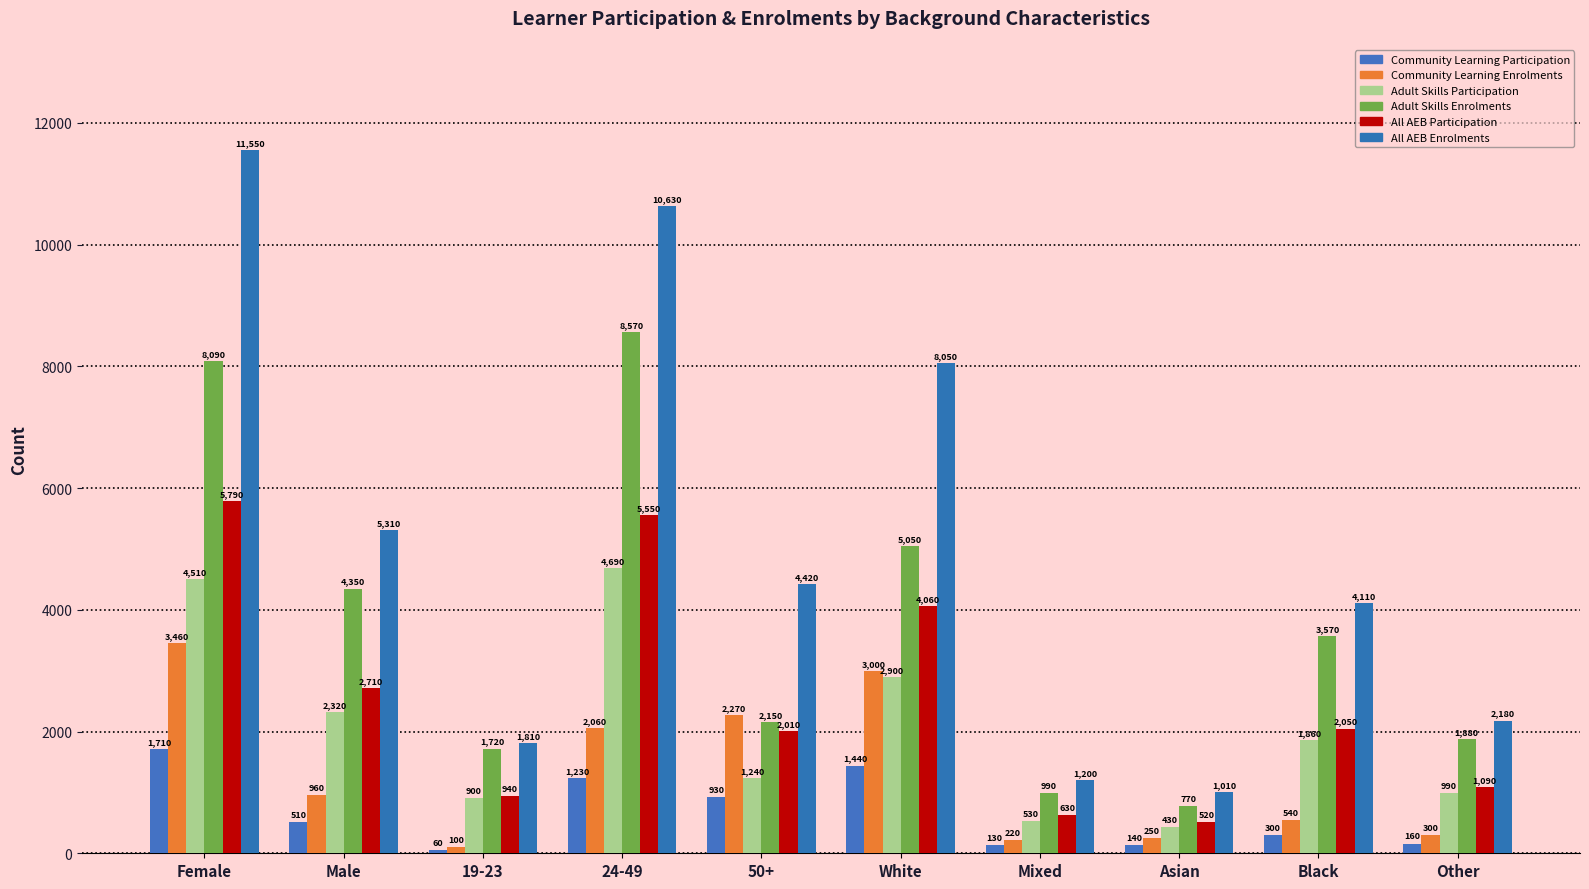

Is it true that All AEB Enrolments equals 8050 at White?

True